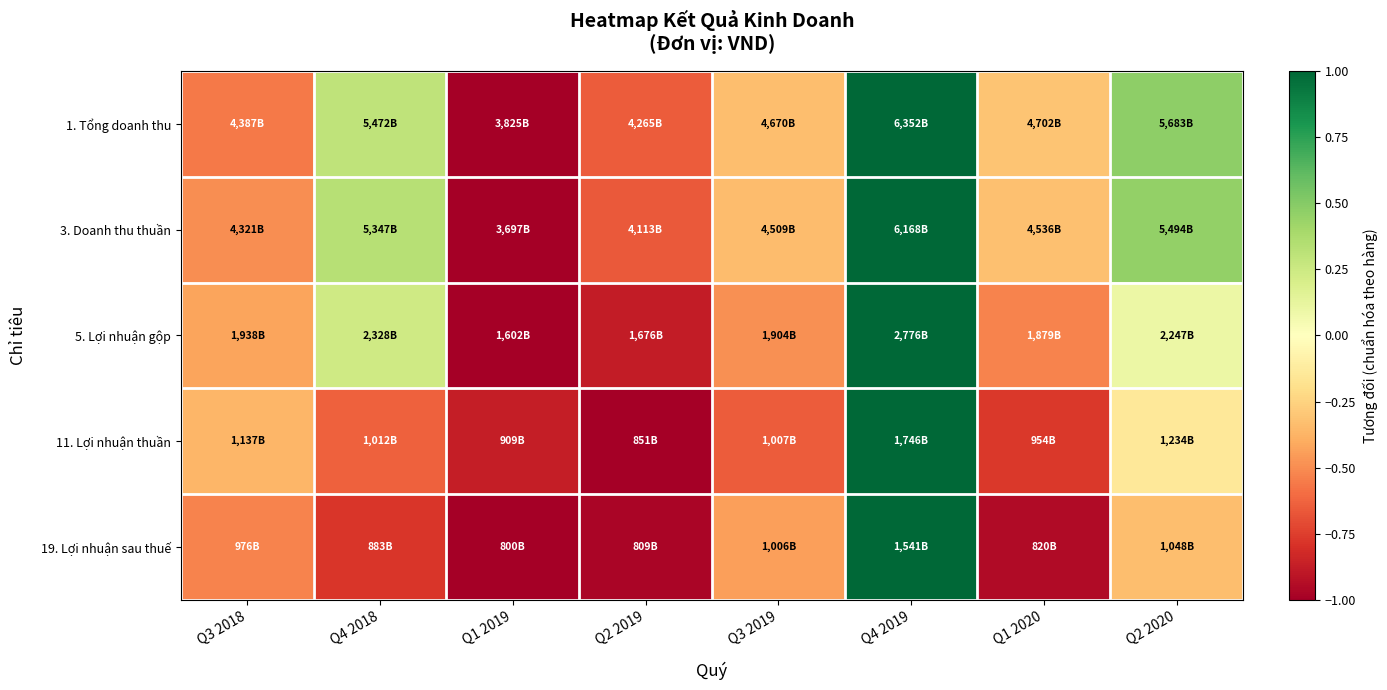

Which series has the largest total across all categories?

3. Doanh thu thuần